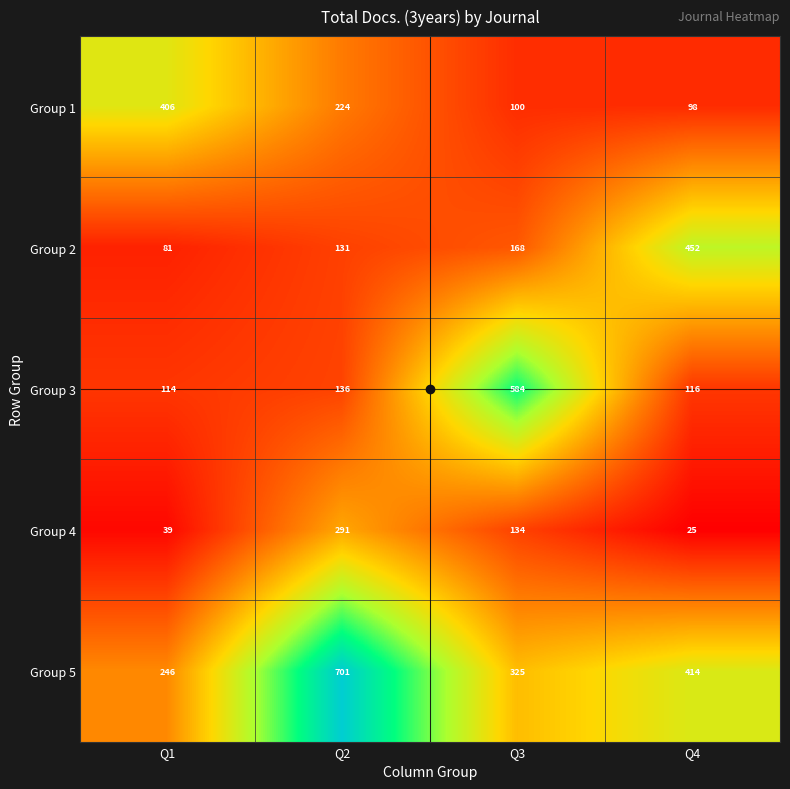

The value of Group 4 at Q4 is 25. True or false?

True